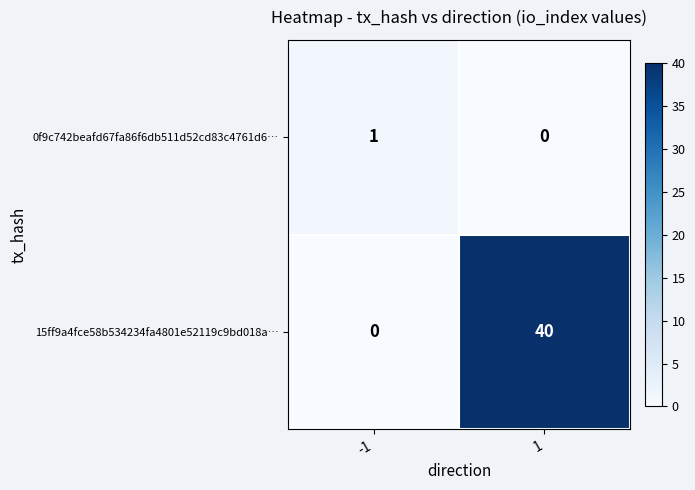

Reading left to right, list all the values displayed in this chart.

0f9c742beafd67fa86f6db511d52cd83c4761d6…: 1	0
15ff9a4fce58b534234fa4801e52119c9bd018a…: 0	40